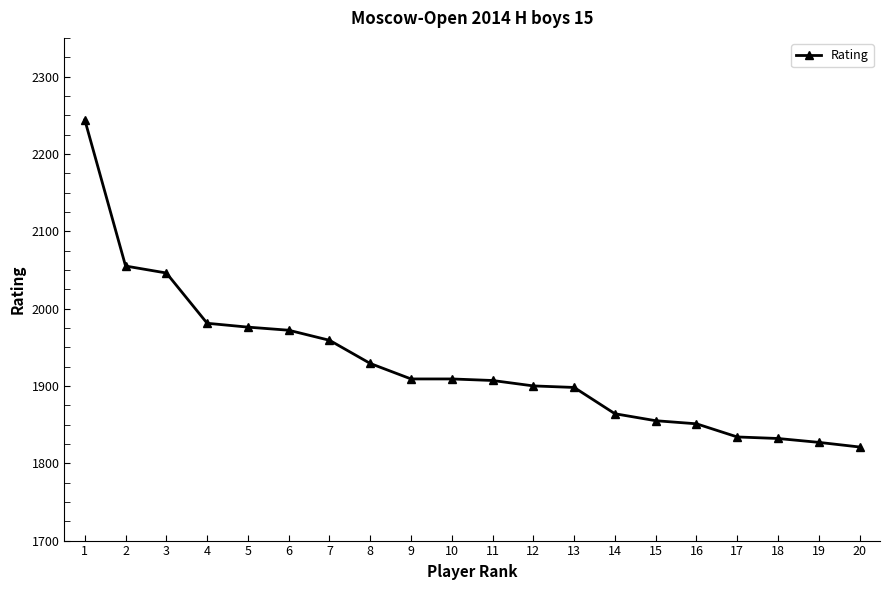

What is the value of the 10th point from the left?

1909